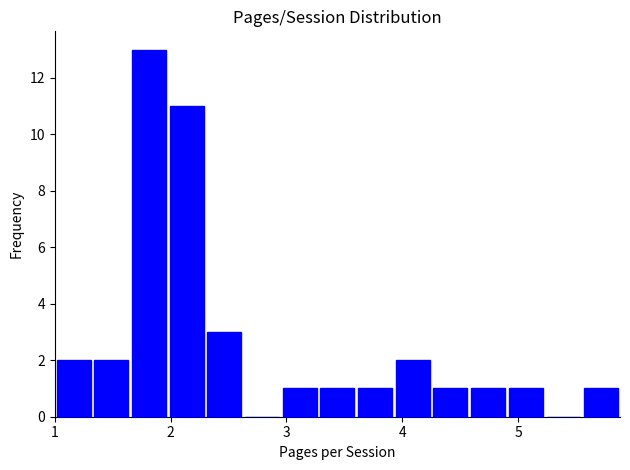

Read against the x-axis, roughly where is the centre of the tallest bar?

1.8